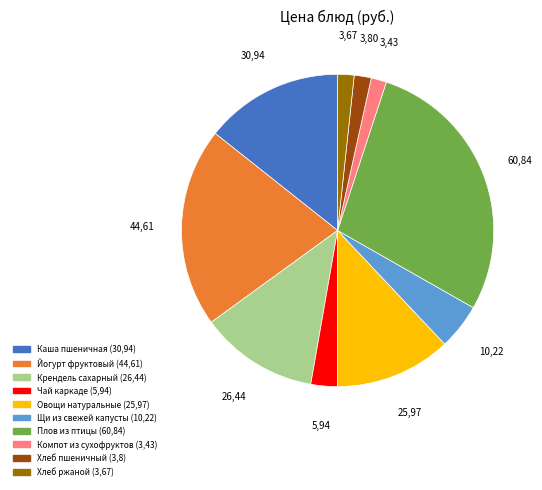

Does any single category account for the majority?

No